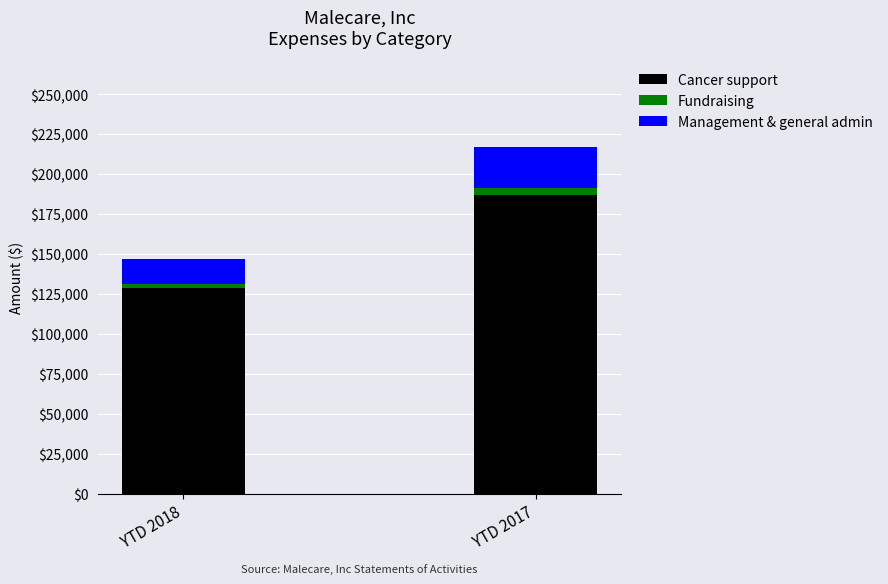

How many values in the Cancer support series exceed 187106?

1